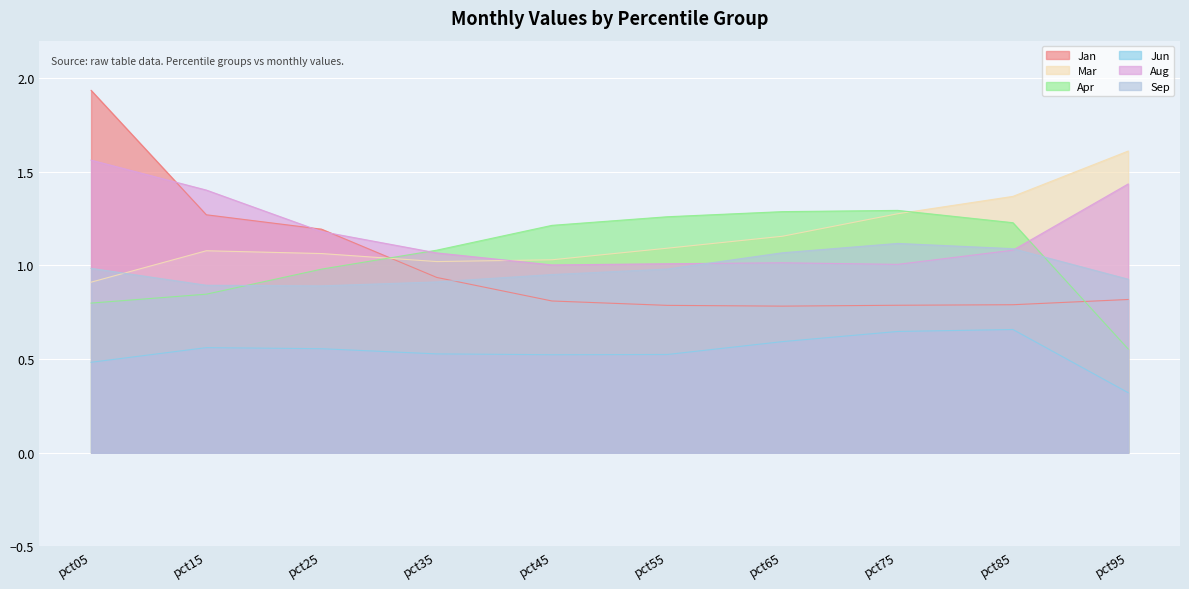

Which category has the highest value in the Apr series?

pct75